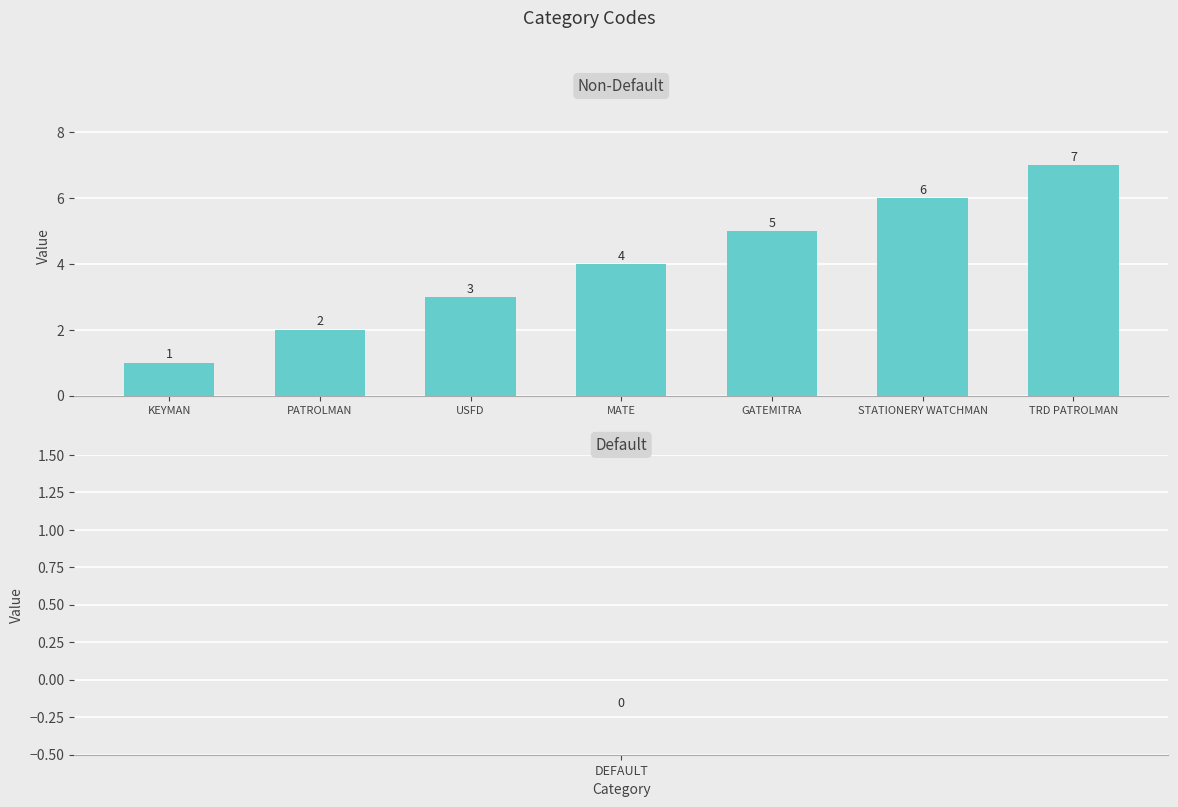

Reading left to right, transcribe all the data shown in this chart.

1	2	3	4	5	6	7